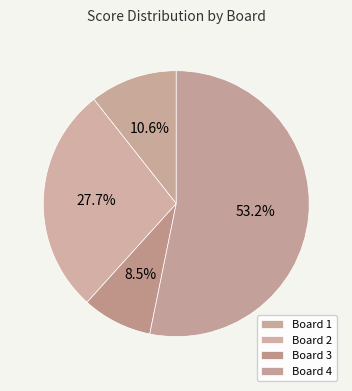

Count the number of slices in the pie.

4